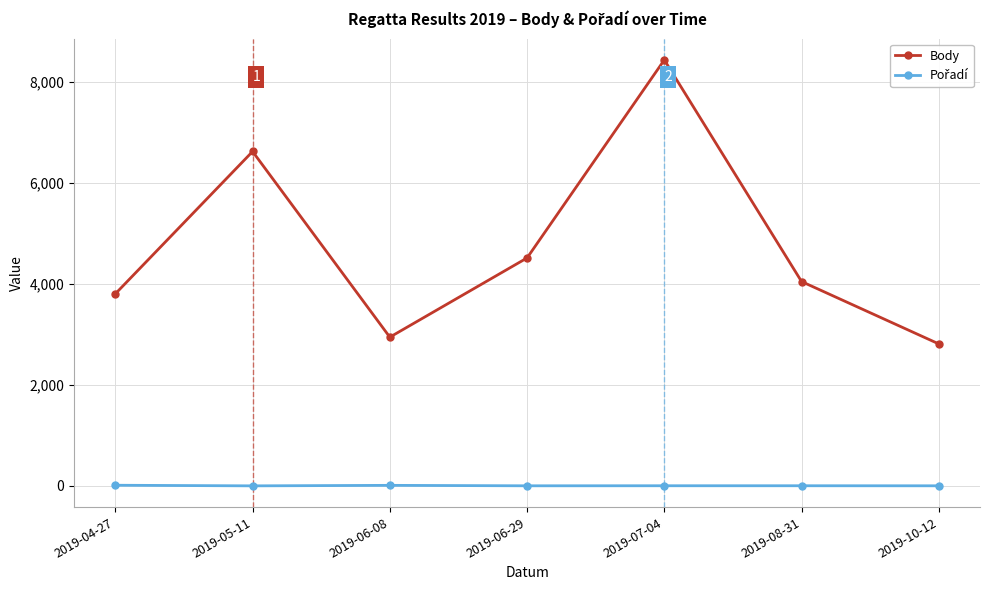

What is the sum of all Body values?

33184